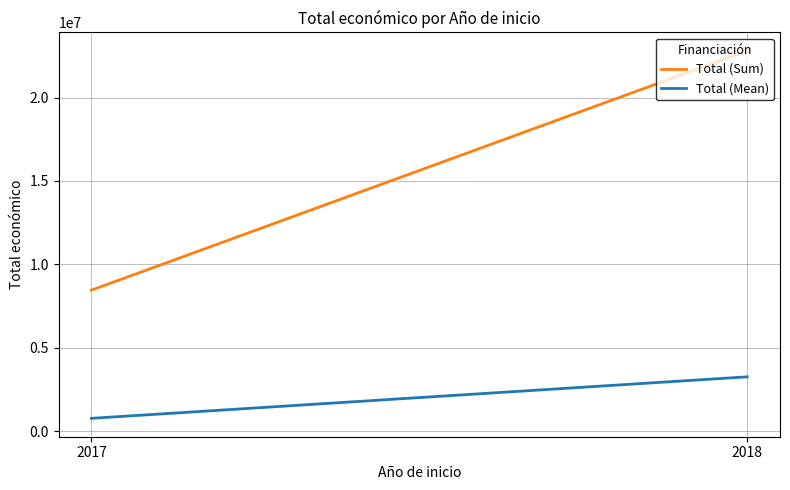

What is the value of the Total (Mean) point at the 1st from the left?

768375.2